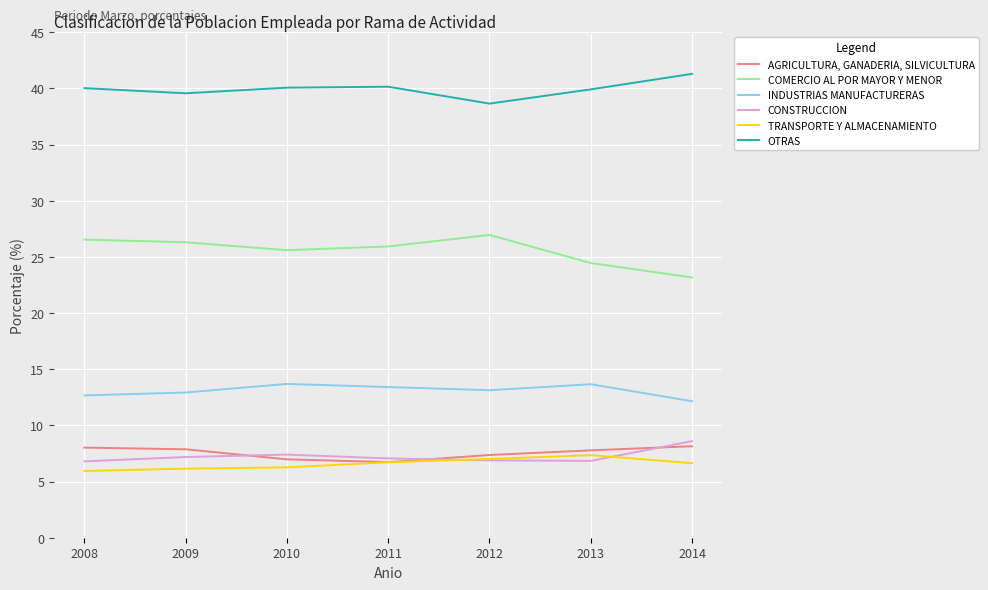

Count the number of data series in this chart.

6